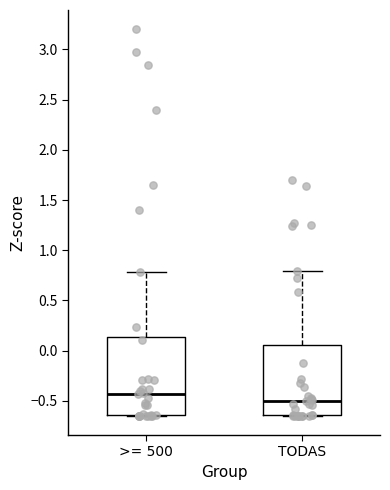

Which box is the tallest, from its lower edge to its upper edge?

>= 500